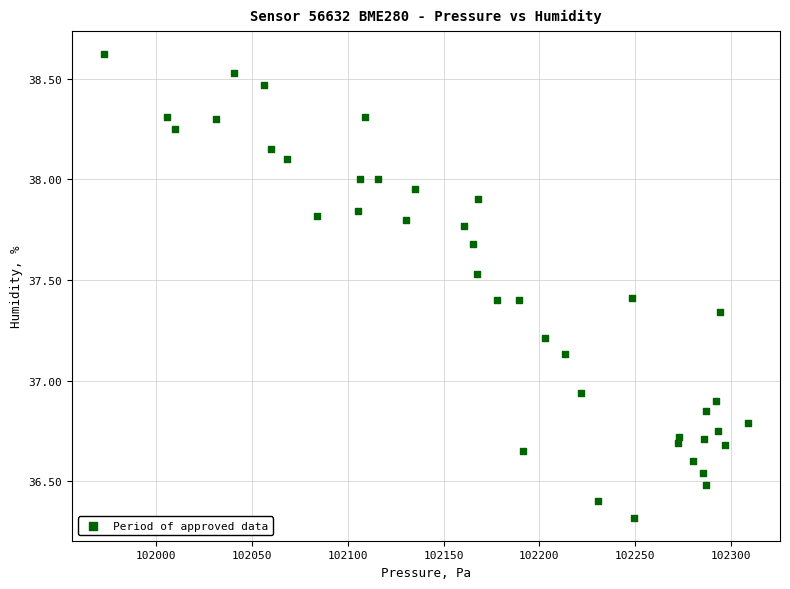

What is the range of Y values (max minus min)?

2.3